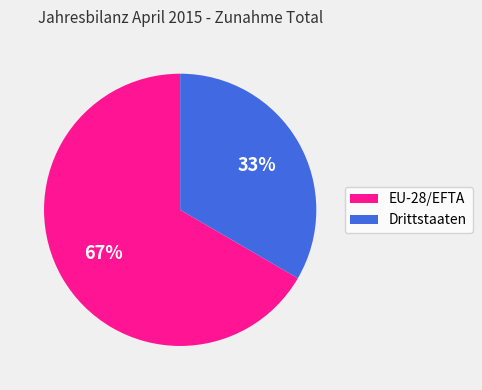

Rank the categories by value from lowest to highest.

Drittstaaten, EU-28/EFTA